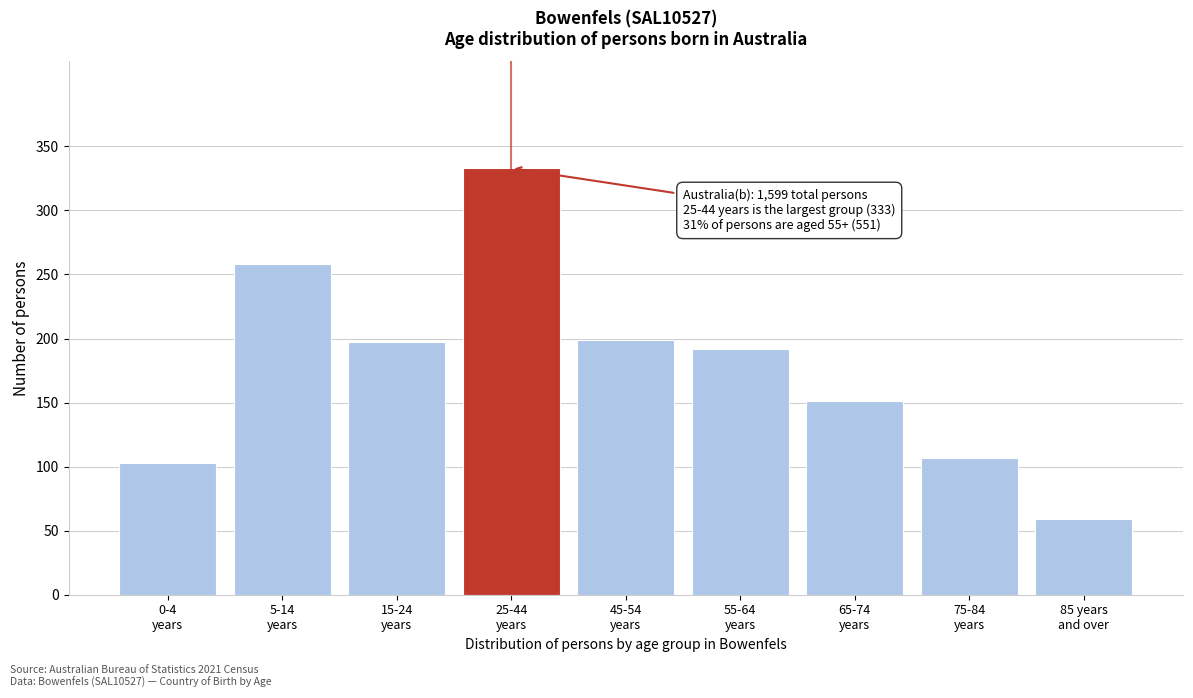

Reading left to right, transcribe all the data shown in this chart.

103	258	197	333	199	192	151	107	59